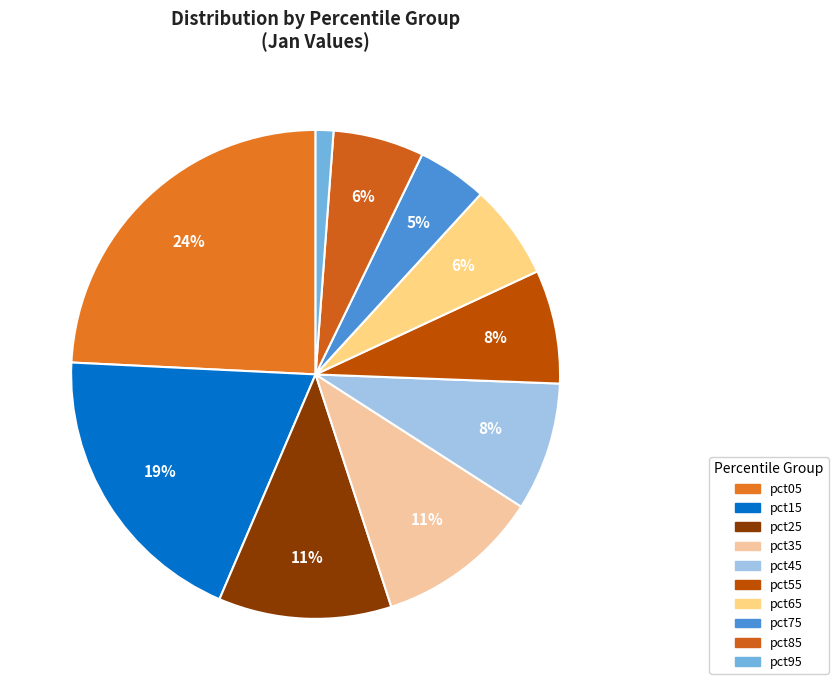

Combined, do pct75 and pct85 account for over 50%?

No